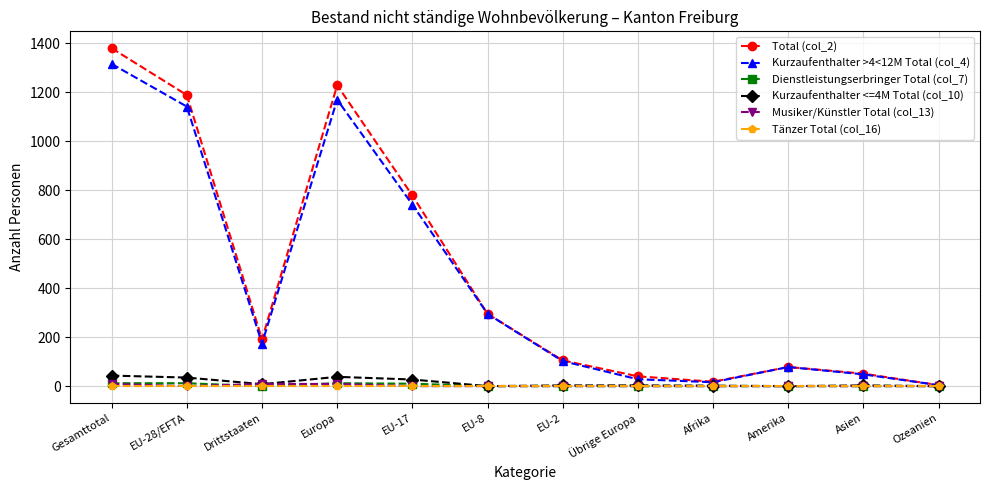

True or false: Dienstleistungserbringer Total (col_7) has a value of 0 at Amerika.

True